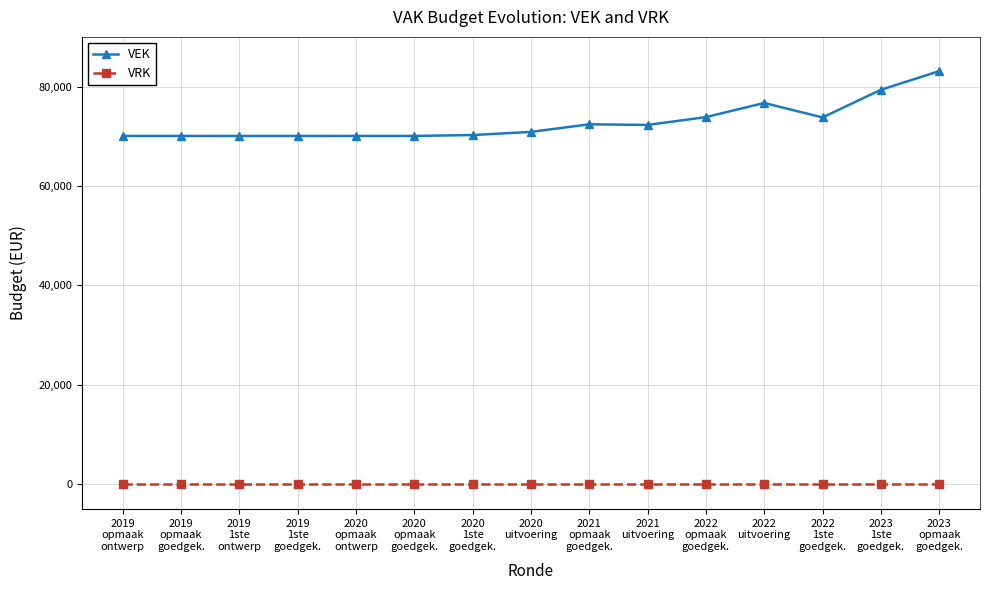

Which series has the widest spread of values?

VEK